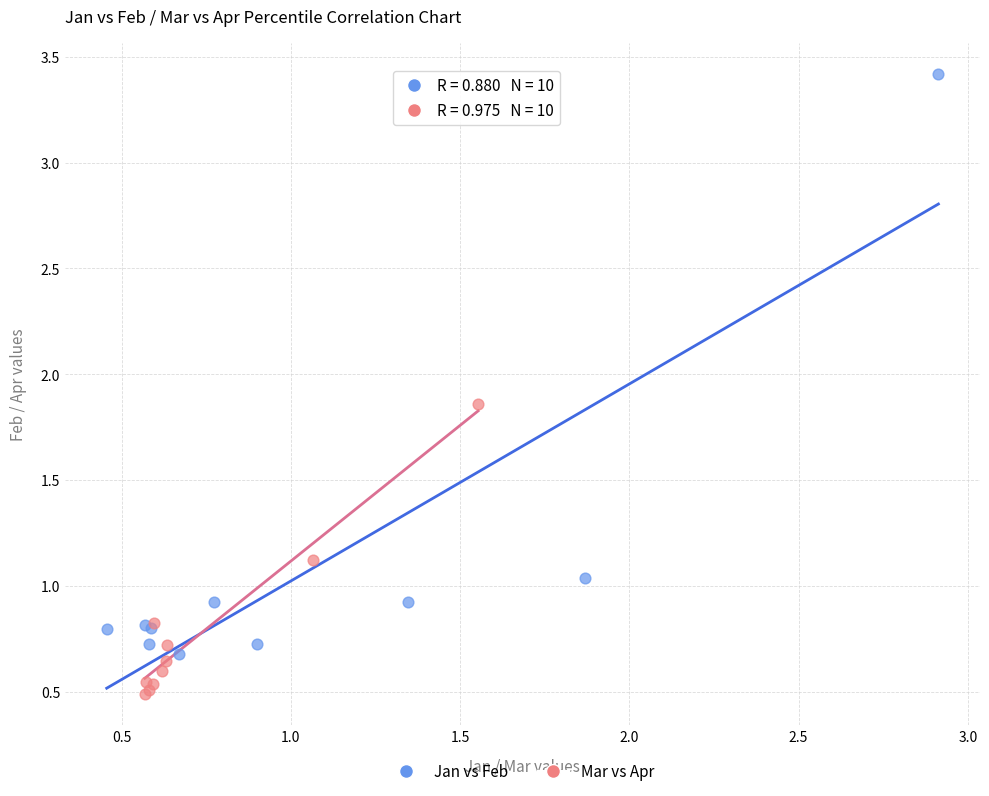

Which series reaches the maximum Y coordinate?

Jan vs Feb